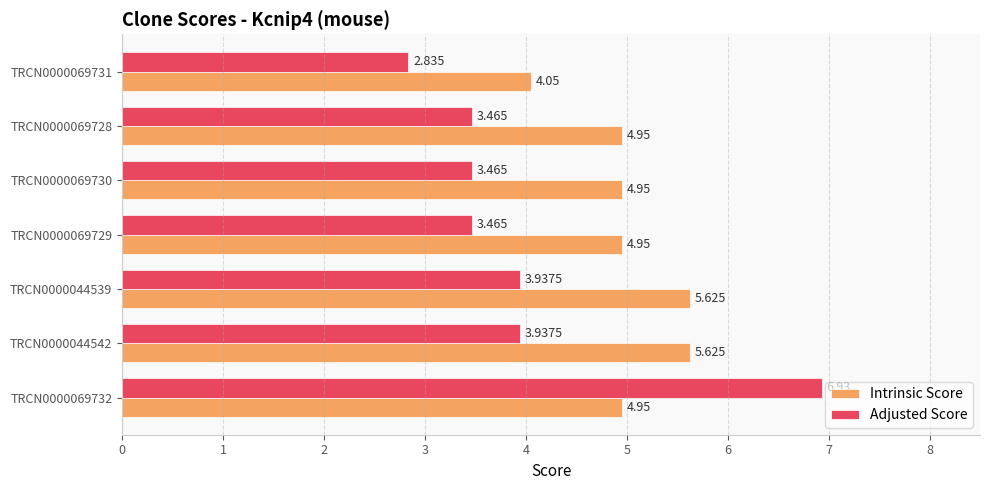

Rank the series at TRCN0000069728 from highest to lowest value.

Intrinsic Score, Adjusted Score